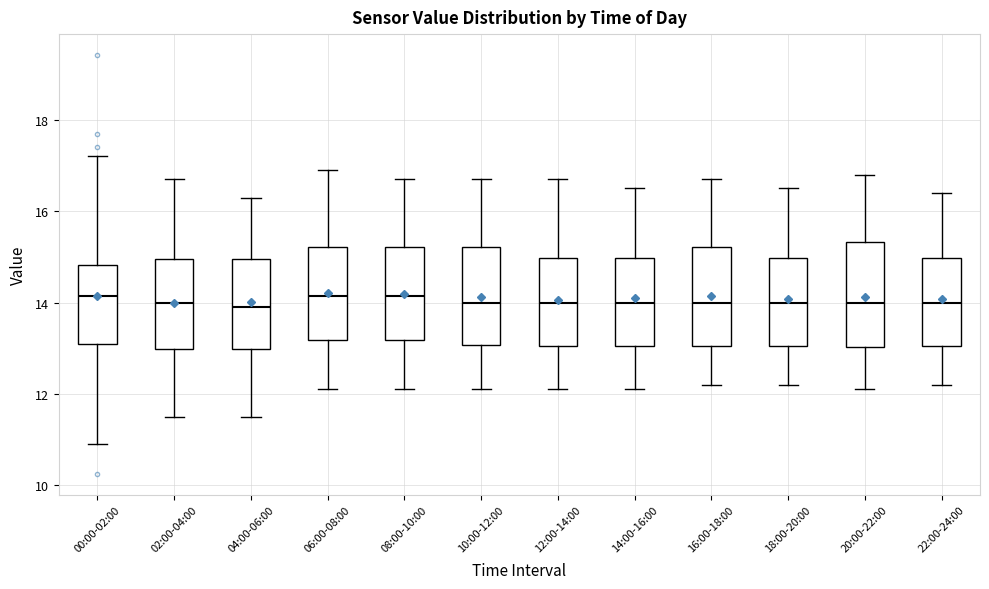

Reading left to right, transcribe this box plot: for each box, give where its median line is, the range the box spans, and where its two whiskers end, as read against the y-axis. The values are not printed on the chart, so give them approximately, as read against the axis.

00:00-02:00: median 14.2, box 13.0 to 14.8, whiskers 11.0 to 17.2
02:00-04:00: median 14.0, box 13.0 to 15.0, whiskers 11.6 to 16.8
04:00-06:00: median 14.0, box 13.0 to 15.0, whiskers 11.6 to 16.4
06:00-08:00: median 14.2, box 13.2 to 15.2, whiskers 12.2 to 17.0
08:00-10:00: median 14.2, box 13.2 to 15.2, whiskers 12.2 to 16.8
10:00-12:00: median 14.0, box 13.0 to 15.2, whiskers 12.2 to 16.8
12:00-14:00: median 14.0, box 13.0 to 15.0, whiskers 12.2 to 16.8
14:00-16:00: median 14.0, box 13.0 to 15.0, whiskers 12.2 to 16.6
16:00-18:00: median 14.0, box 13.0 to 15.2, whiskers 12.2 to 16.8
18:00-20:00: median 14.0, box 13.0 to 15.0, whiskers 12.2 to 16.6
20:00-22:00: median 14.0, box 13.0 to 15.4, whiskers 12.2 to 16.8
22:00-24:00: median 14.0, box 13.0 to 15.0, whiskers 12.2 to 16.4